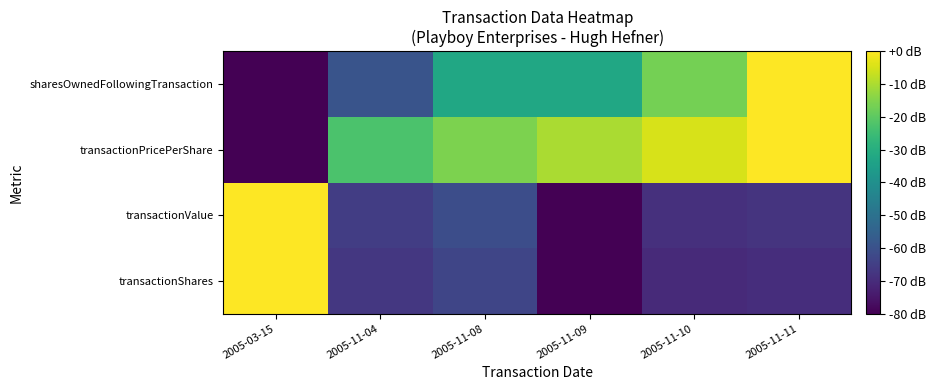

At which category is the sum across all series the highest?

2005-11-11